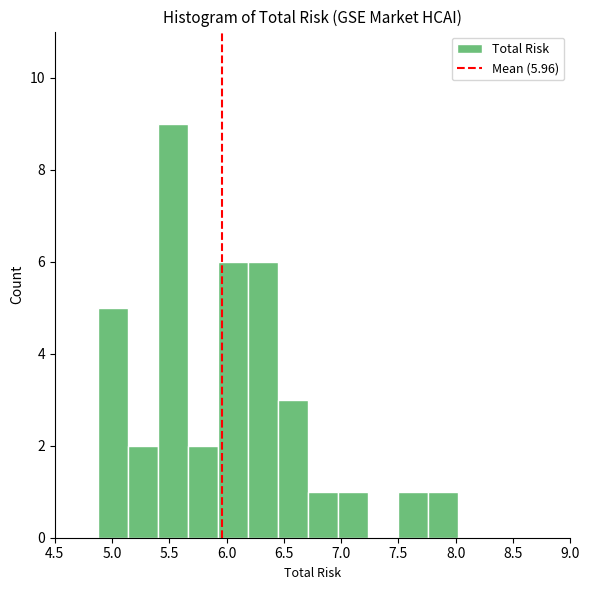

Which range on the x-axis has the tallest bar?

5.40 to 5.65